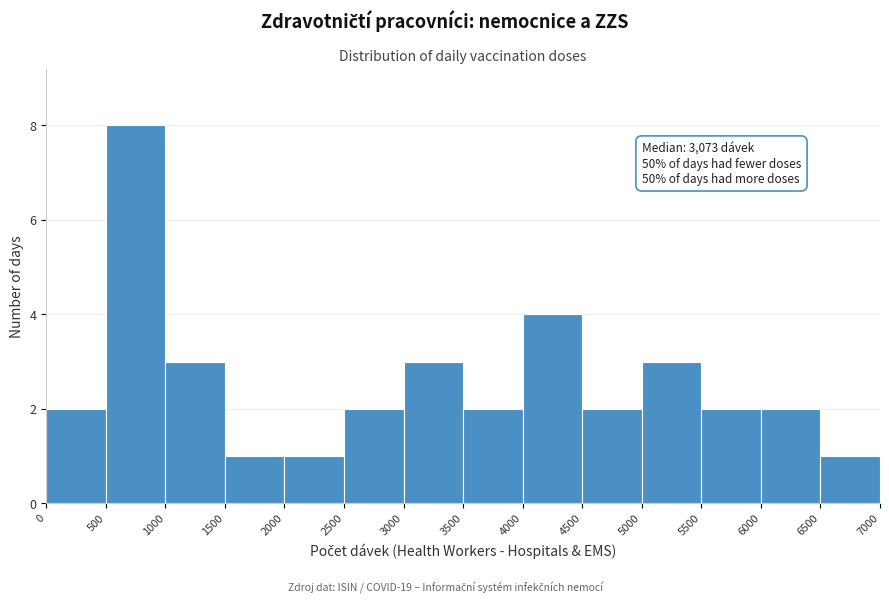

Over which range of the x-axis is the bar tallest?

500 to 1000